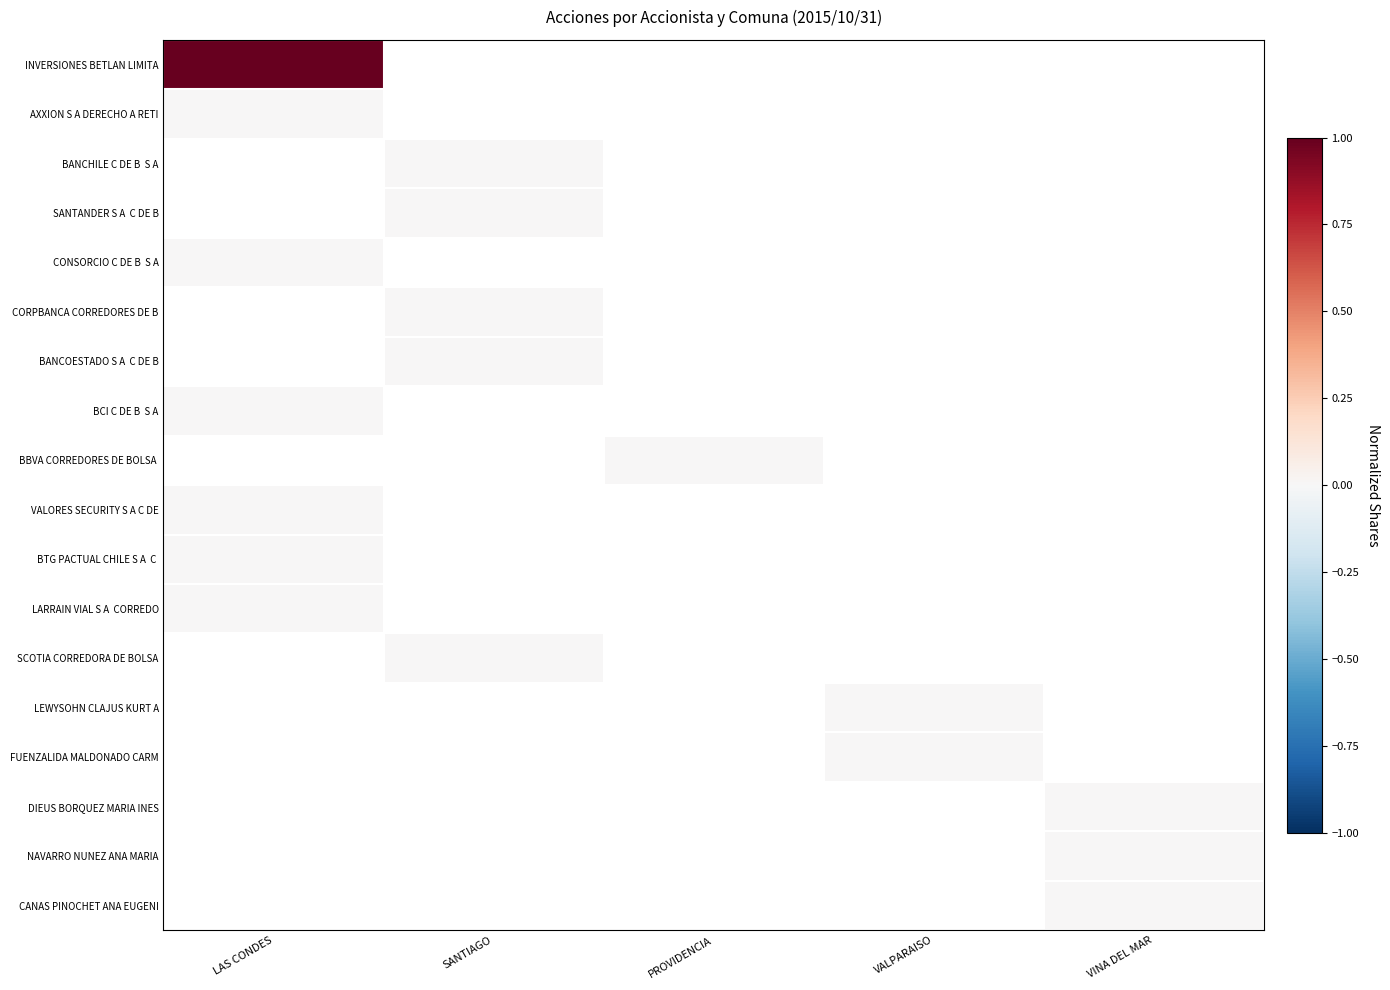

Which series changed the most between LAS CONDES and VALPARAISO?

INVERSIONES BETLAN LIMITA